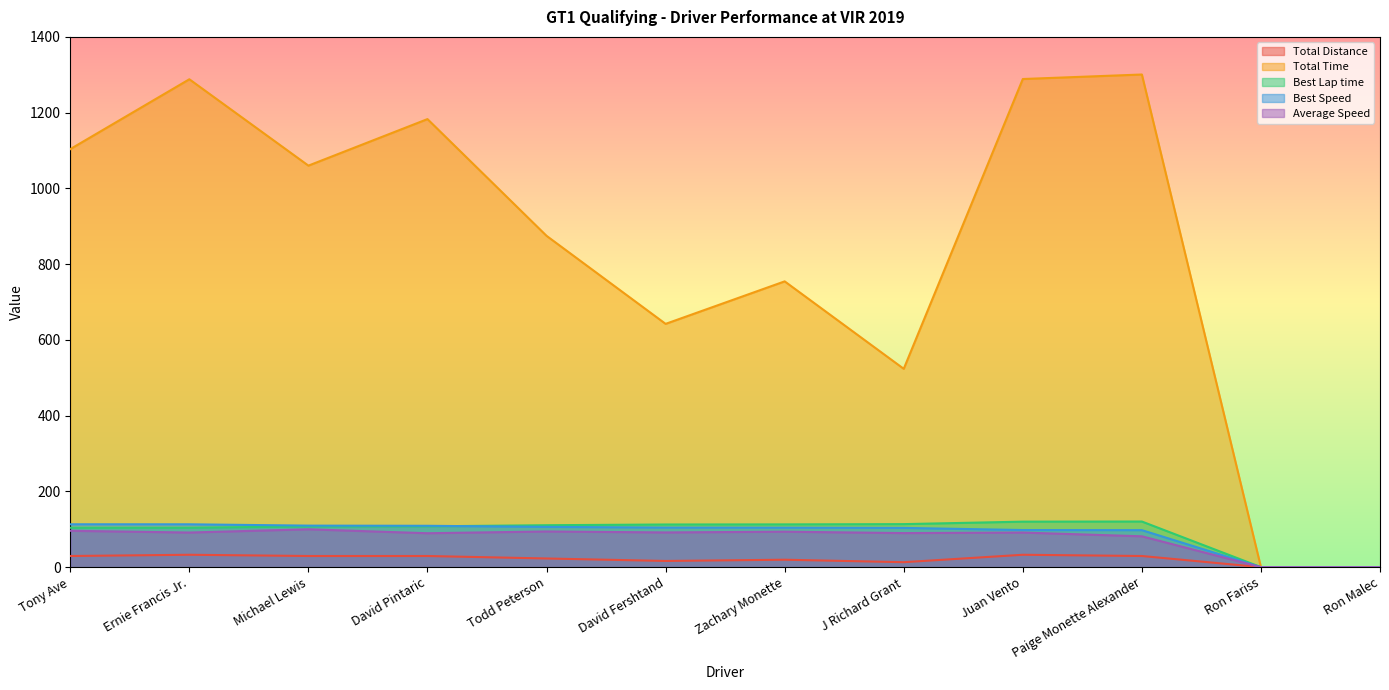

Between Todd Peterson and Juan Vento, which is larger?

Juan Vento